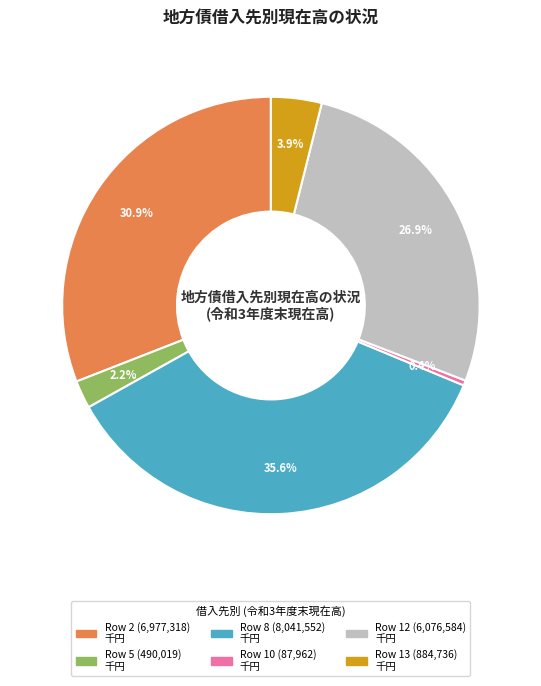

Is there any slice that represents more than half of the pie?

No